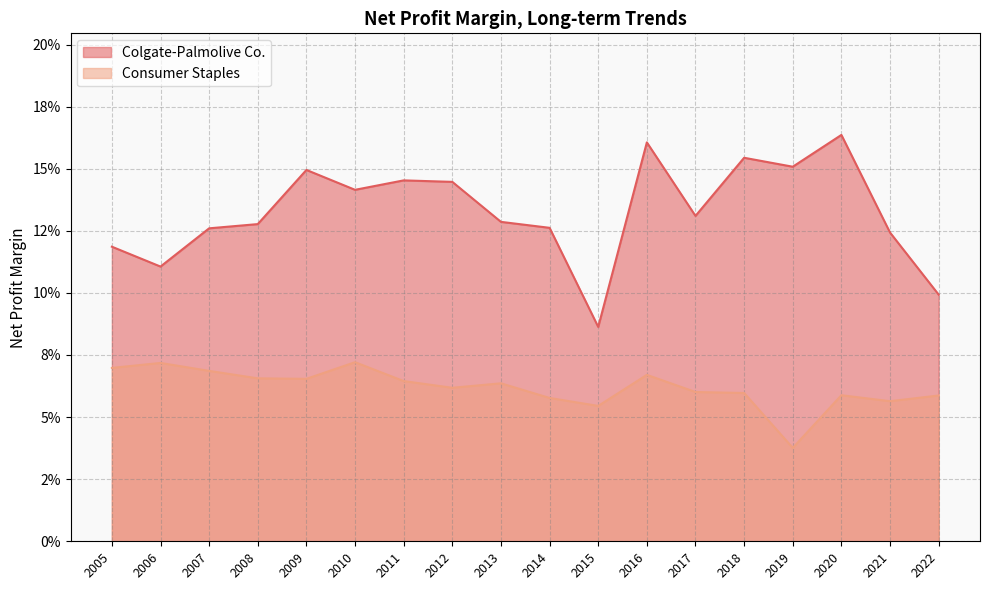

Count the Colgate-Palmolive Co. values in the range 0 to 1.

18